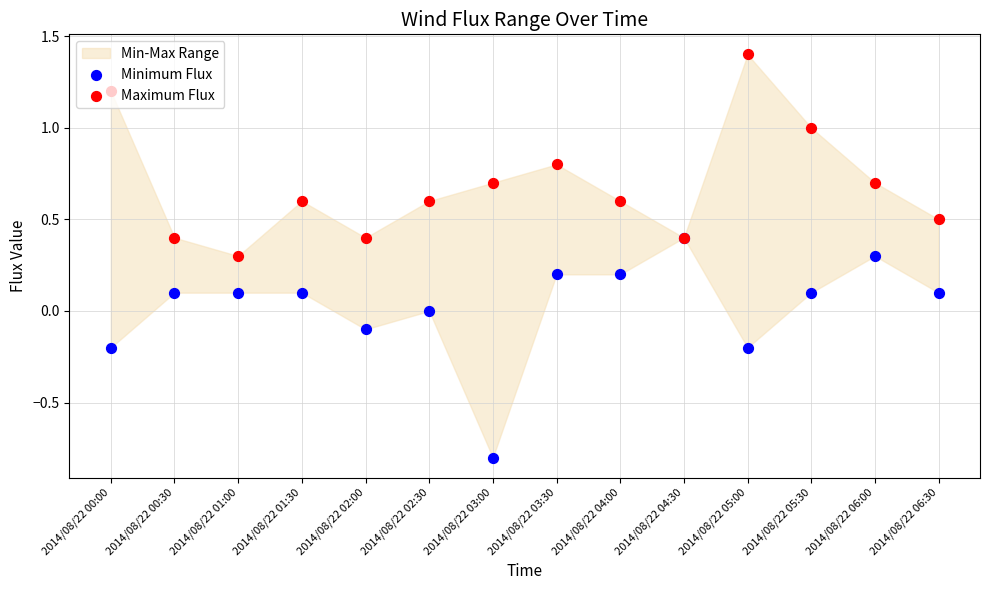

At how many categories does at least one series exceed 1?

2